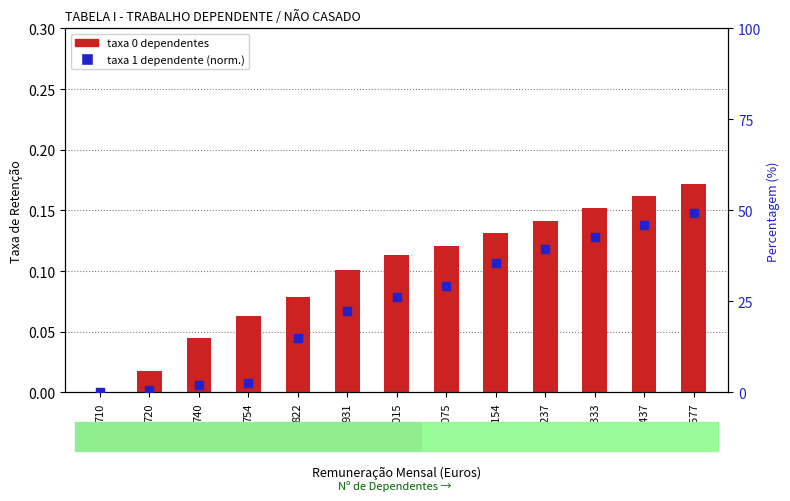

At which category is the sum across all series the highest?

1577